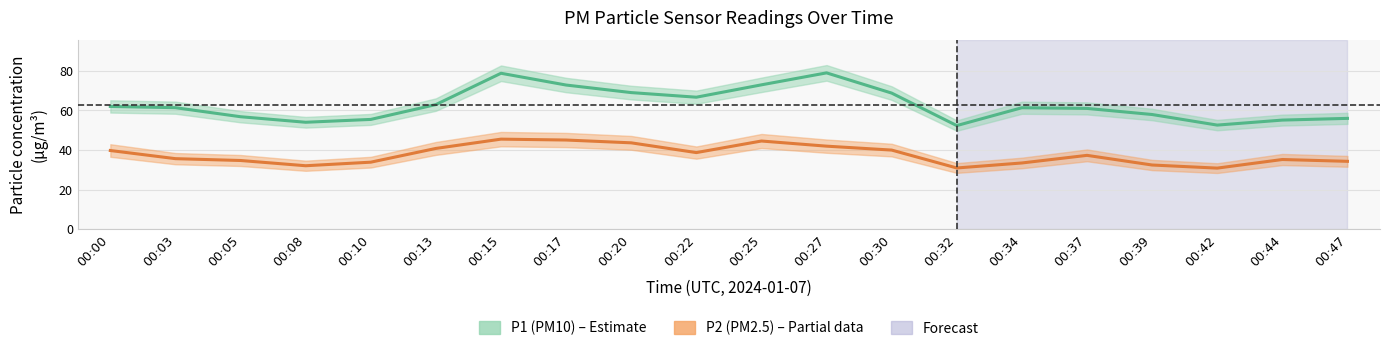

Reading right to left, transcribe all the data shown in this chart.

P1 (PM10): 56.0	55.1	52.6	58.0	61.0	61.4	52.4	68.8	79.0	73.0	66.7	69.0	72.8	78.8	63.0	55.5	54.0	56.8	61.4	62.0
P2 (PM2.5): 34.3	35.2	30.9	32.4	37.3	33.5	30.9	40.0	42.0	44.5	38.7	43.6	45.0	45.5	40.8	33.9	32.0	34.7	35.6	39.8